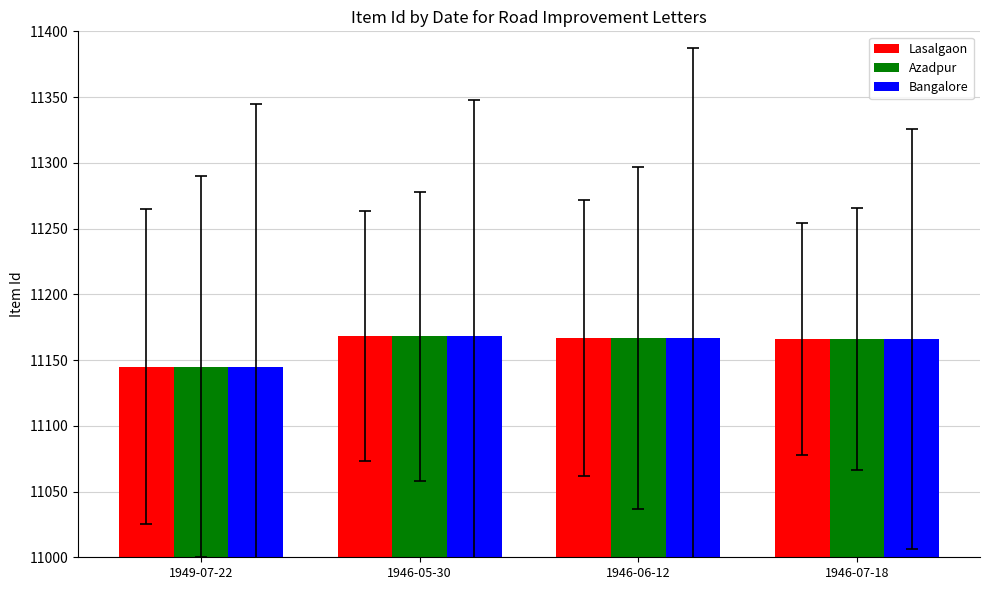

What is the maximum value for Lasalgaon?

11168